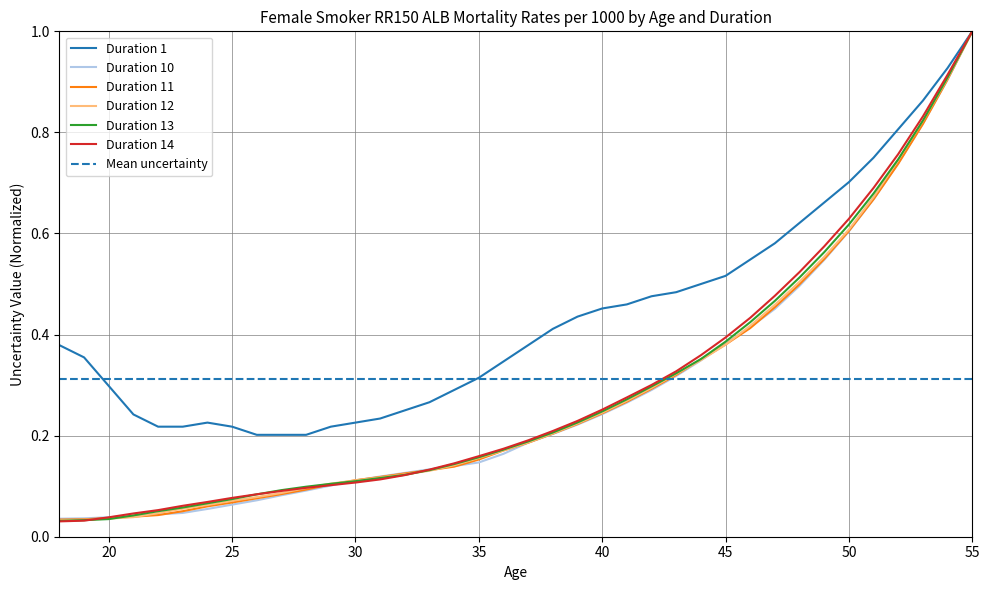

Reading right to left, extract all data points from this chart.

Duration 1: 1.0	0.9	0.9	0.8	0.8	0.7	0.7	0.6	0.6	0.5	0.5	0.5	0.5	0.5	0.5	0.5	0.4	0.4	0.4	0.3	0.3	0.3	0.3	0.2	0.2	0.2	0.2	0.2	0.2	0.2	0.2	0.2	0.2	0.2	0.2	0.3	0.4	0.4
Duration 10: 1.0	0.9	0.8	0.7	0.7	0.6	0.5	0.5	0.5	0.4	0.4	0.3	0.3	0.3	0.3	0.2	0.2	0.2	0.2	0.2	0.1	0.1	0.1	0.1	0.1	0.1	0.1	0.1	0.1	0.1	0.1	0.1	0.0	0.0	0.0	0.0	0.0	0.0
Duration 11: 1.0	0.9	0.8	0.7	0.7	0.6	0.5	0.5	0.5	0.4	0.4	0.4	0.3	0.3	0.3	0.2	0.2	0.2	0.2	0.2	0.2	0.1	0.1	0.1	0.1	0.1	0.1	0.1	0.1	0.1	0.1	0.1	0.1	0.0	0.0	0.0	0.0	0.0
Duration 12: 1.0	0.9	0.8	0.7	0.7	0.6	0.6	0.5	0.5	0.4	0.4	0.3	0.3	0.3	0.3	0.2	0.2	0.2	0.2	0.2	0.2	0.1	0.1	0.1	0.1	0.1	0.1	0.1	0.1	0.1	0.1	0.1	0.1	0.0	0.0	0.0	0.0	0.0
Duration 13: 1.0	0.9	0.8	0.7	0.7	0.6	0.6	0.5	0.5	0.4	0.4	0.4	0.3	0.3	0.3	0.2	0.2	0.2	0.2	0.2	0.2	0.1	0.1	0.1	0.1	0.1	0.1	0.1	0.1	0.1	0.1	0.1	0.1	0.1	0.0	0.0	0.0	0.0
Duration 14: 1.0	0.9	0.8	0.8	0.7	0.6	0.6	0.5	0.5	0.4	0.4	0.4	0.3	0.3	0.3	0.3	0.2	0.2	0.2	0.2	0.2	0.1	0.1	0.1	0.1	0.1	0.1	0.1	0.1	0.1	0.1	0.1	0.1	0.1	0.0	0.0	0.0	0.0